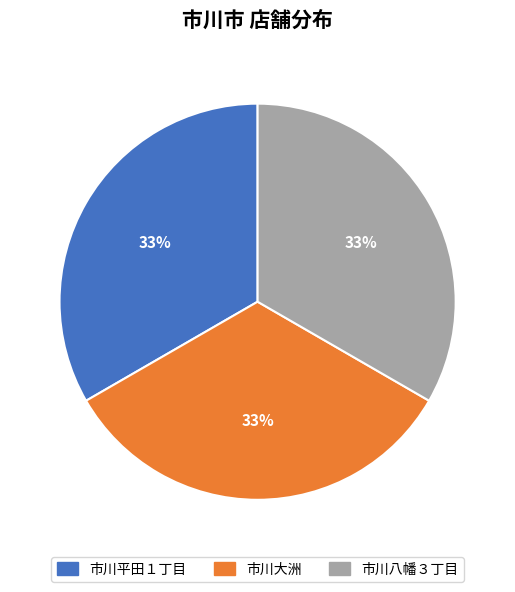

Is it true that 市川大洲 is 43% of the pie?

False